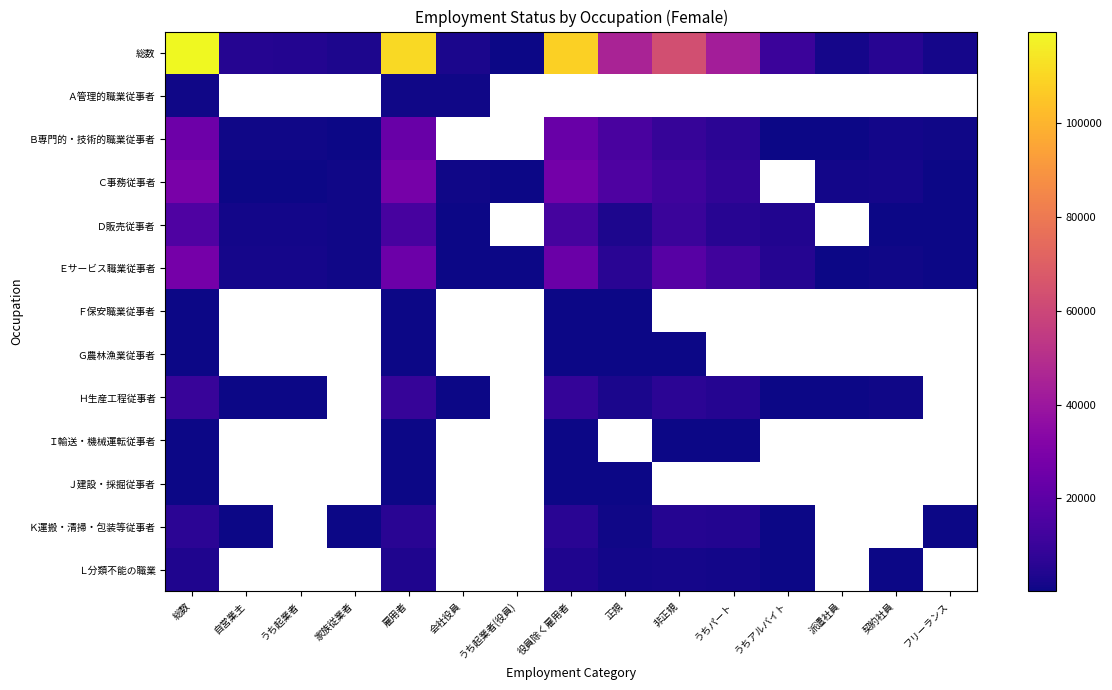

At how many categories does at least one series exceed 23637?

6